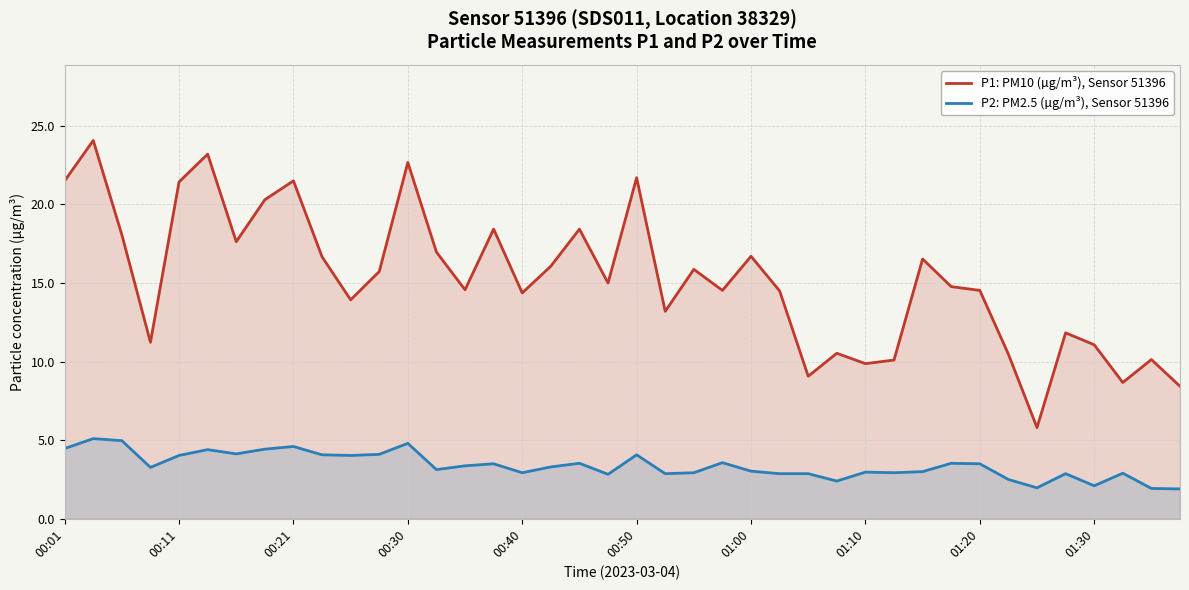

Which series has the largest total across all categories?

P1: PM10 (µg/m³), Sensor 51396